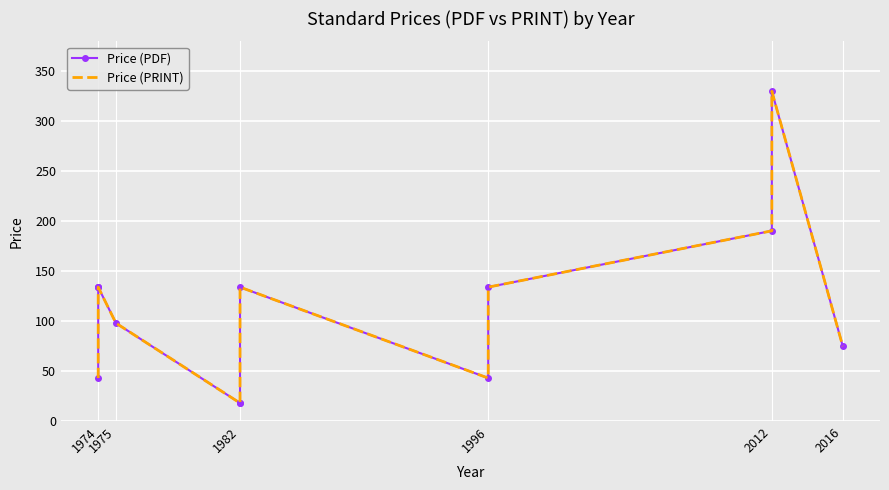

What is the value of the Price (PDF) point at the 5th from the left?

98.0